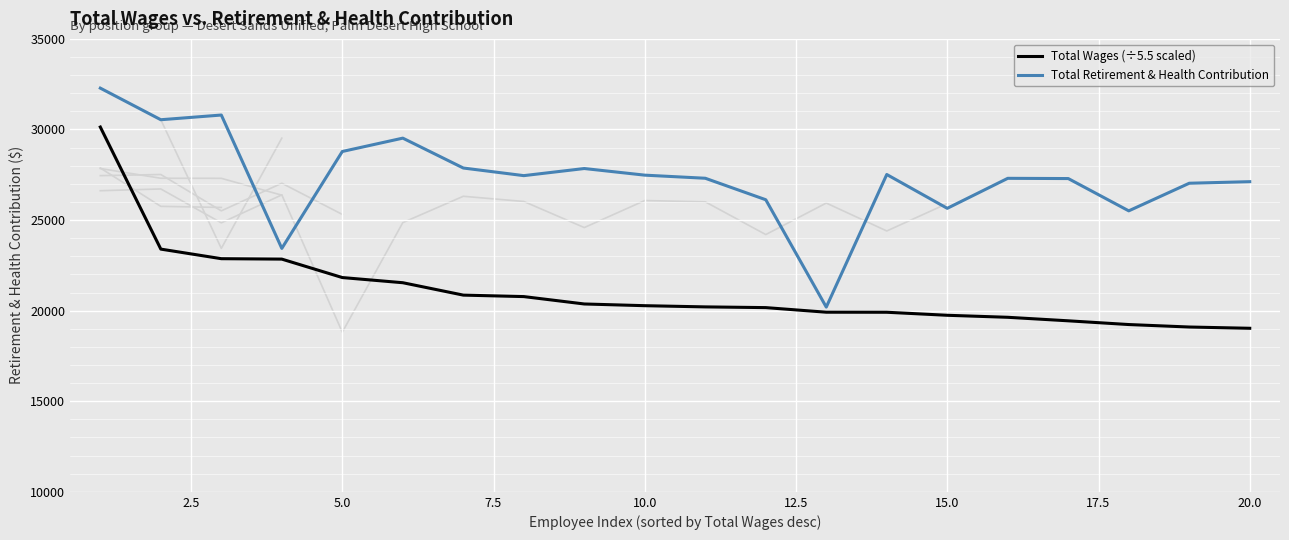

The Total Wages (÷5.5 scaled) series shows 10028.1 at 16. True or false?

False